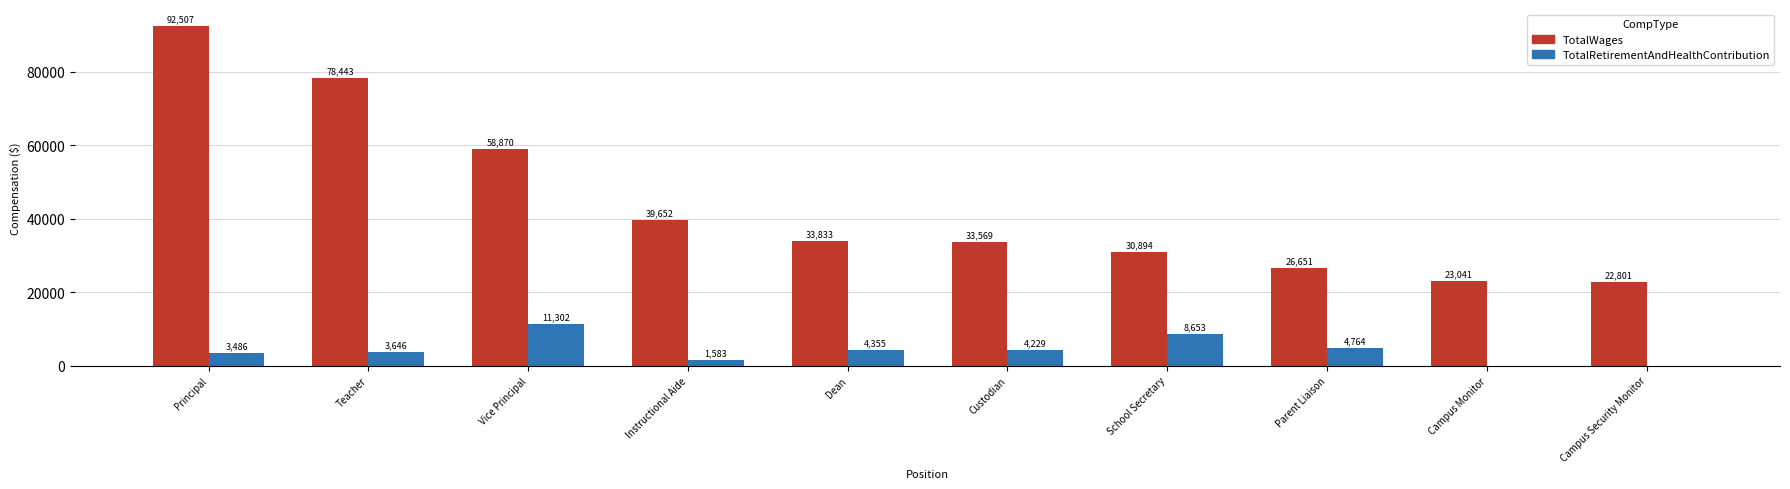

What is the sum of all TotalWages values?

440261